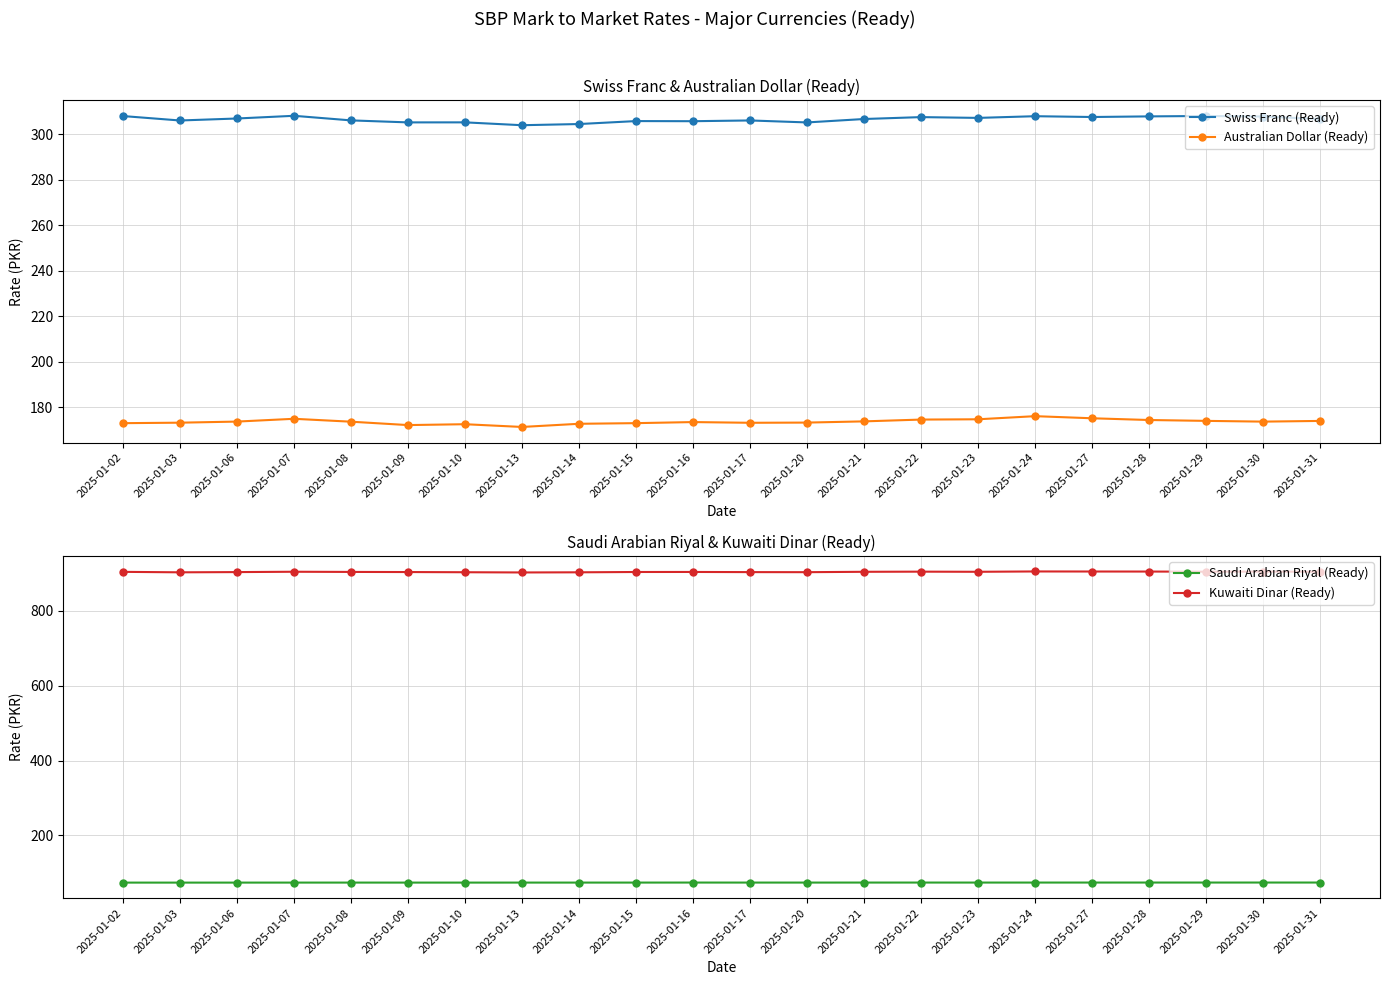

Reading left to right, list all the values displayed in this chart.

Swiss Franc (Ready): 308.0	306.1	306.9	308.1	306.1	305.2	305.2	304.0	304.5	305.8	305.7	306.1	305.2	306.7	307.5	307.2	307.9	307.6	307.9	308.0	307.8	306.7
Australian Dollar (Ready): 172.9	173.1	173.6	174.8	173.6	172.1	172.5	171.3	172.7	172.9	173.4	173.1	173.2	173.7	174.5	174.6	176.0	175.1	174.3	173.9	173.6	173.9
Saudi Arabian Riyal (Ready): 74.2	74.2	74.2	74.2	74.3	74.2	74.2	74.2	74.3	74.3	74.3	74.3	74.3	74.3	74.3	74.3	74.3	74.3	74.4	74.3	74.4	74.4
Kuwaiti Dinar (Ready): 903.9	902.7	903.3	904.2	903.8	903.4	902.9	902.3	902.7	903.6	903.7	903.3	903.1	904.1	904.5	904.1	905.0	904.9	904.7	904.4	904.6	904.1